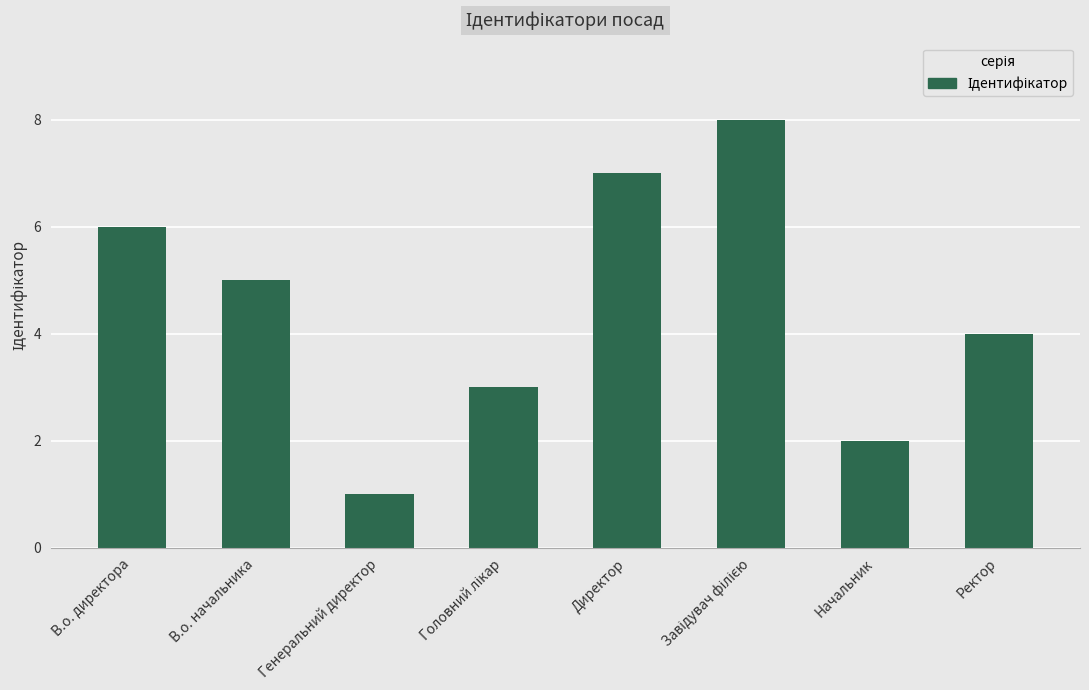

How many values are below 5?

4